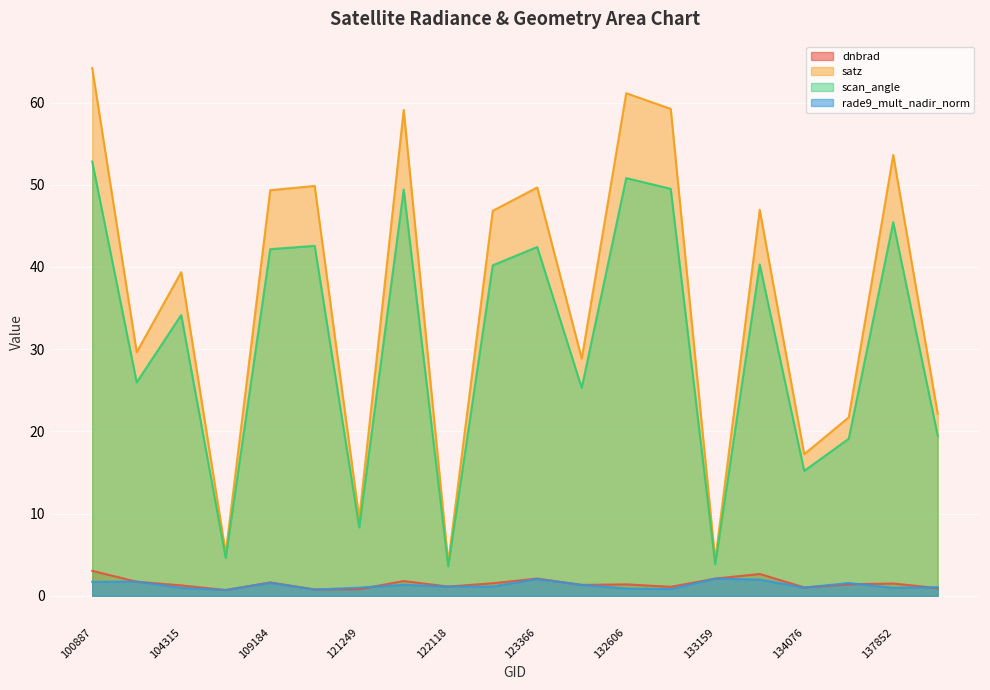

True or false: dnbrad and satz intersect in this chart.

False